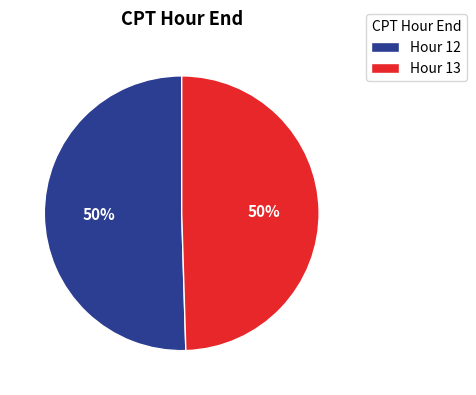

Is it true that Hour 13 is 43% of the pie?

False